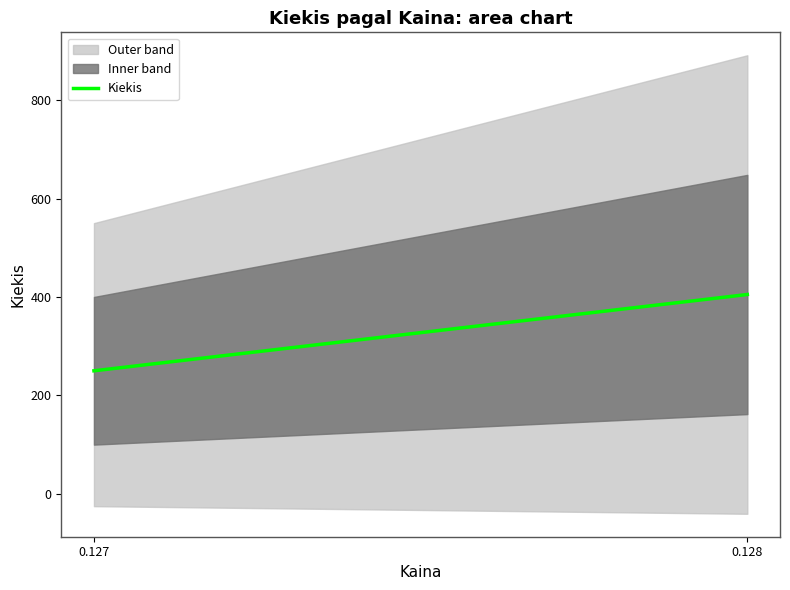

How many data points are above 400?

1